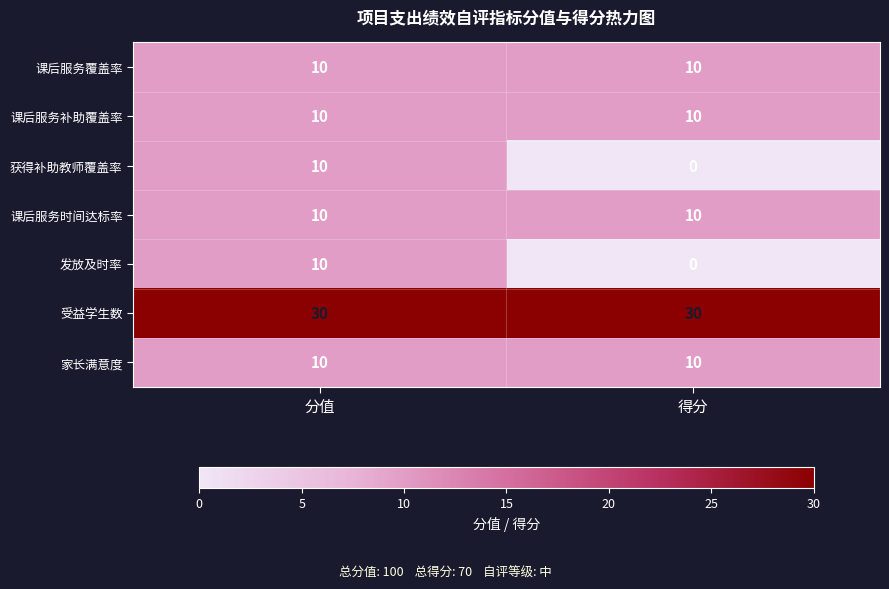

What is the spread (max minus min) of values at 分值?

20